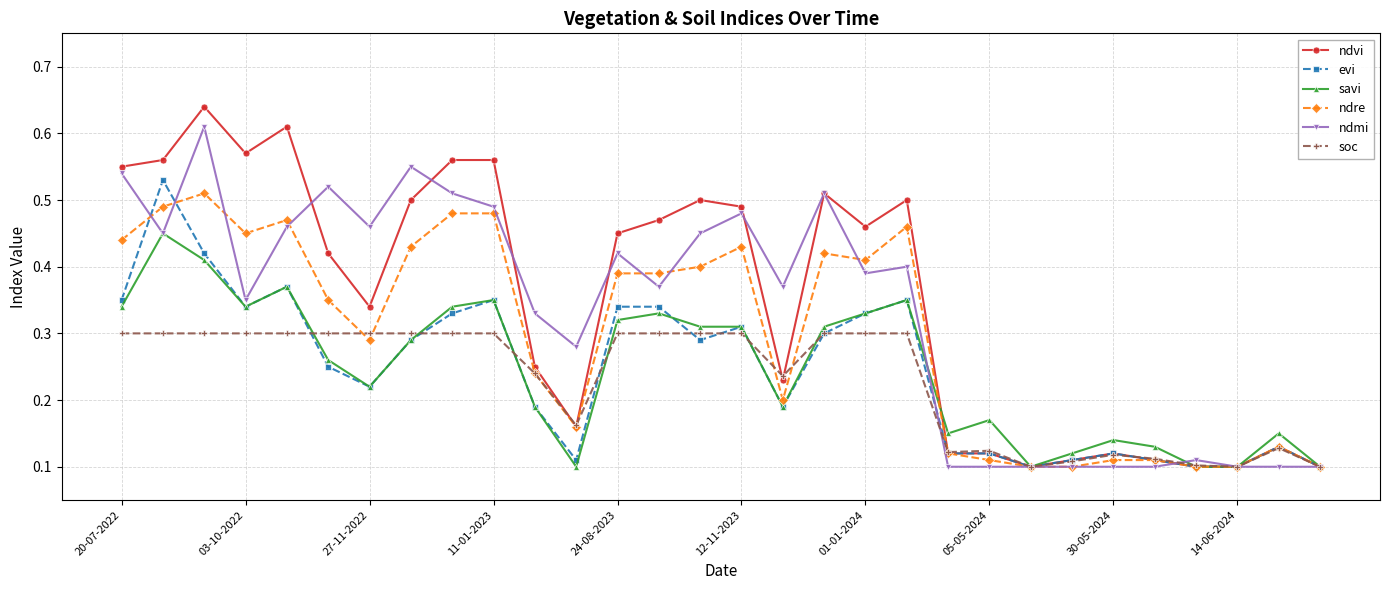

How many lines are shown in the chart?

6